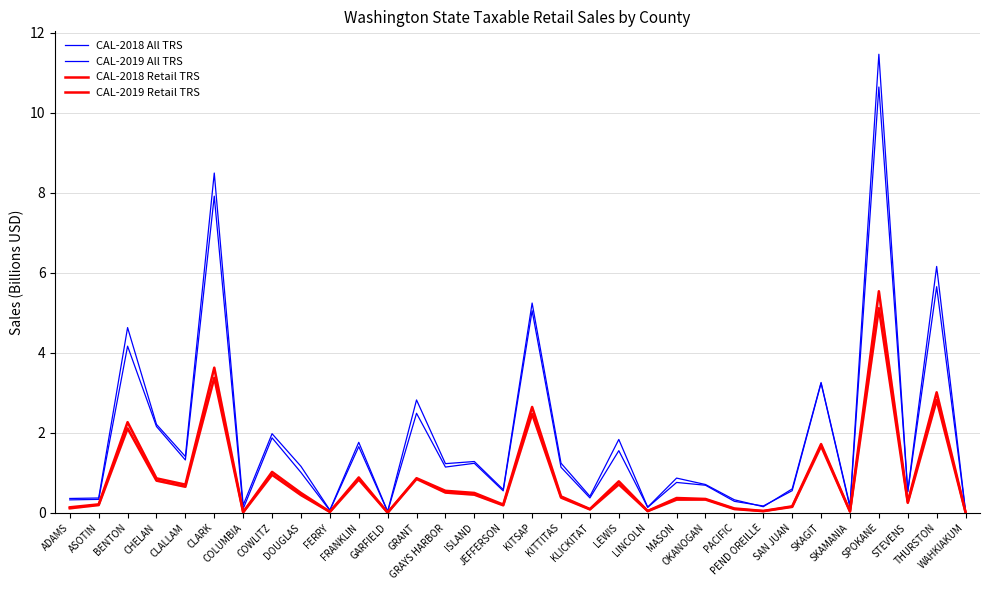

True or false: CAL-2018 All TRS and CAL-2018 Retail TRS intersect in this chart.

False